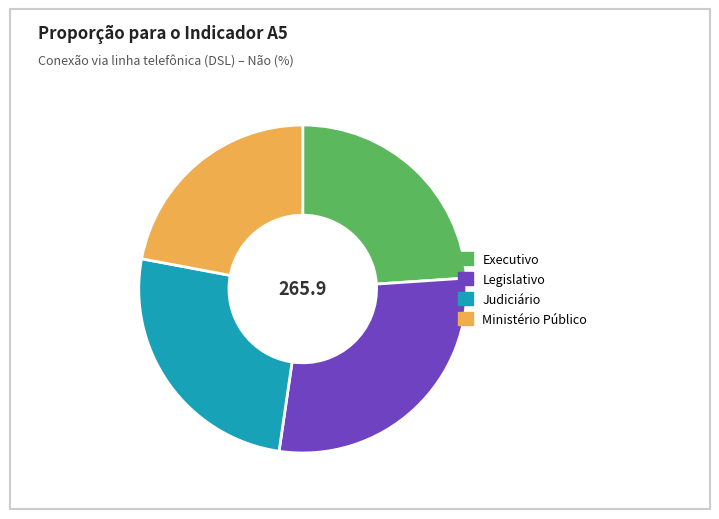

What is the ratio of the value at Legislativo to the value at Judiciário?

1.1